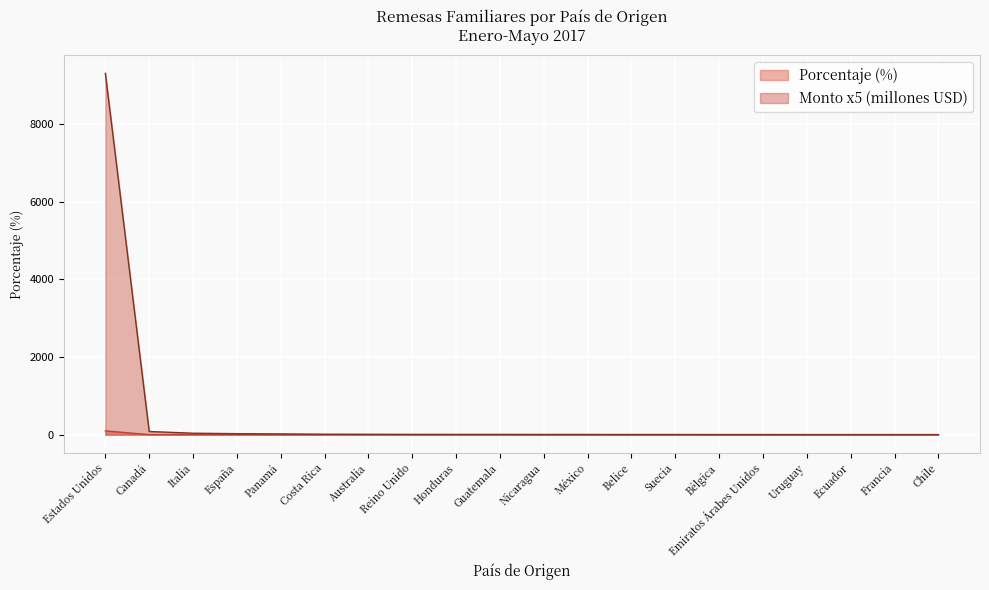

Reading right to left, list all the values displayed in this chart.

Porcentaje: 0.0	0.0	0.0	0.0	0.0	0.0	0.0	0.0	0.0	0.1	0.1	0.1	0.1	0.1	0.1	0.2	0.3	0.4	0.9	97.4
Monto (millones USD): 1.4	1.6	1.7	1.7	2.2	2.3	3.3	3.5	4.6	4.8	6.1	6.2	6.7	9.4	11.5	19.6	25.9	37.4	81.8	9308.4